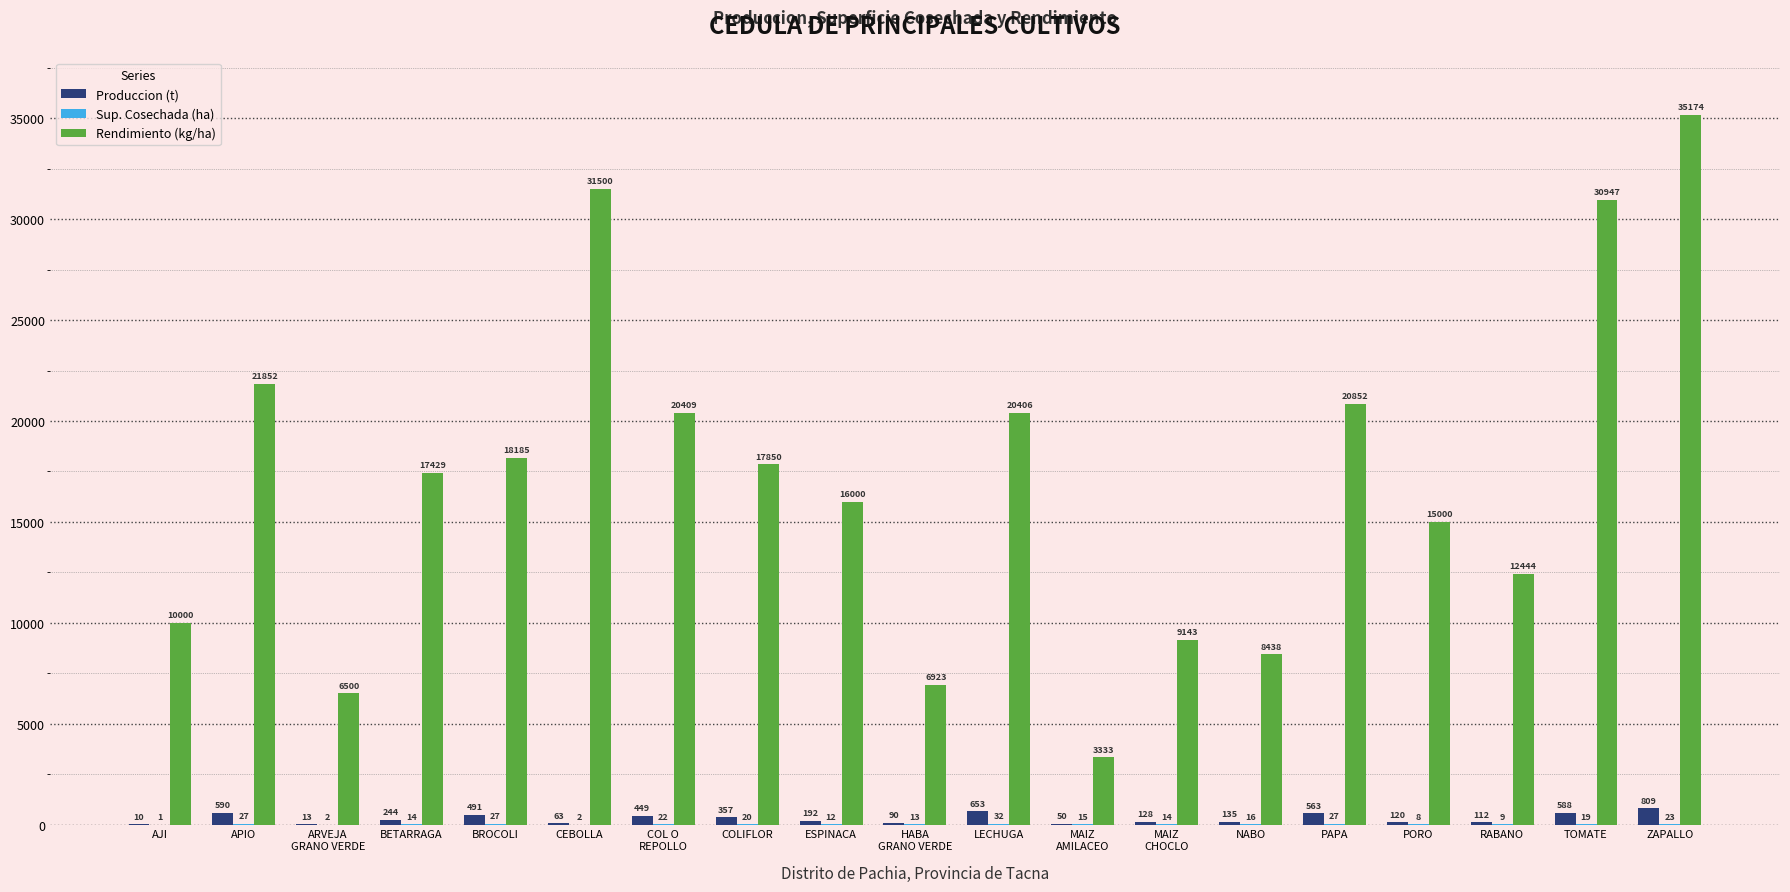

What is the spread (max minus min) of values at MAIZ
CHOCLO?

9129